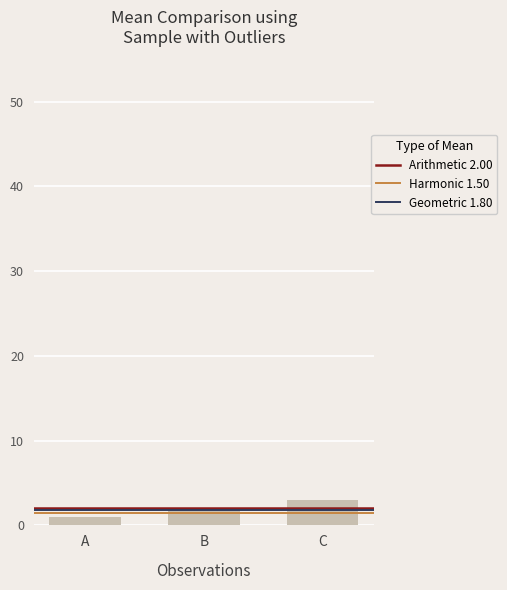

What is the change in value from A to B?

+1